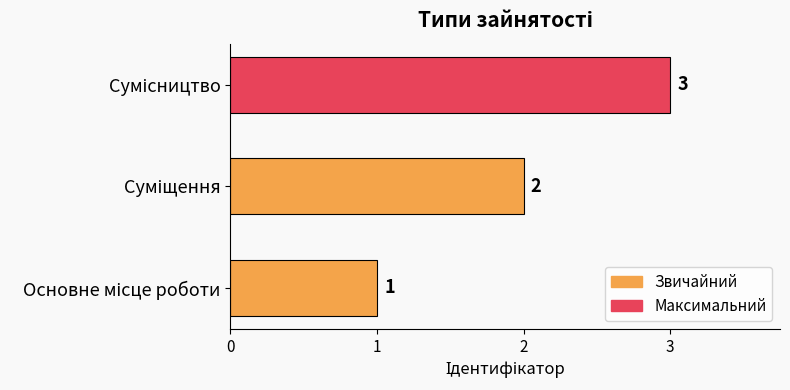

Count the values in the range 1 to 3.

3